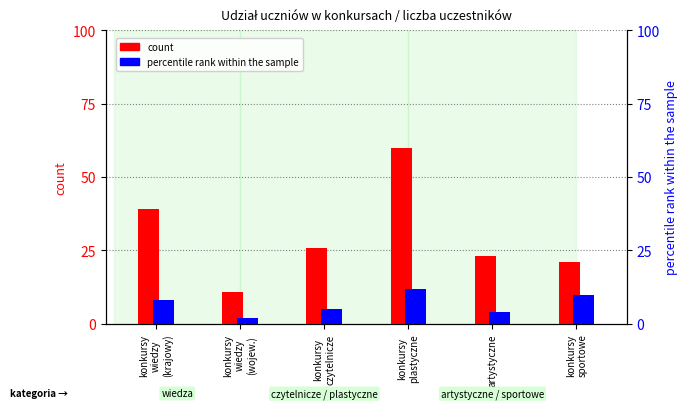

How many data points in percentile rank within the sample are less than 8?

3